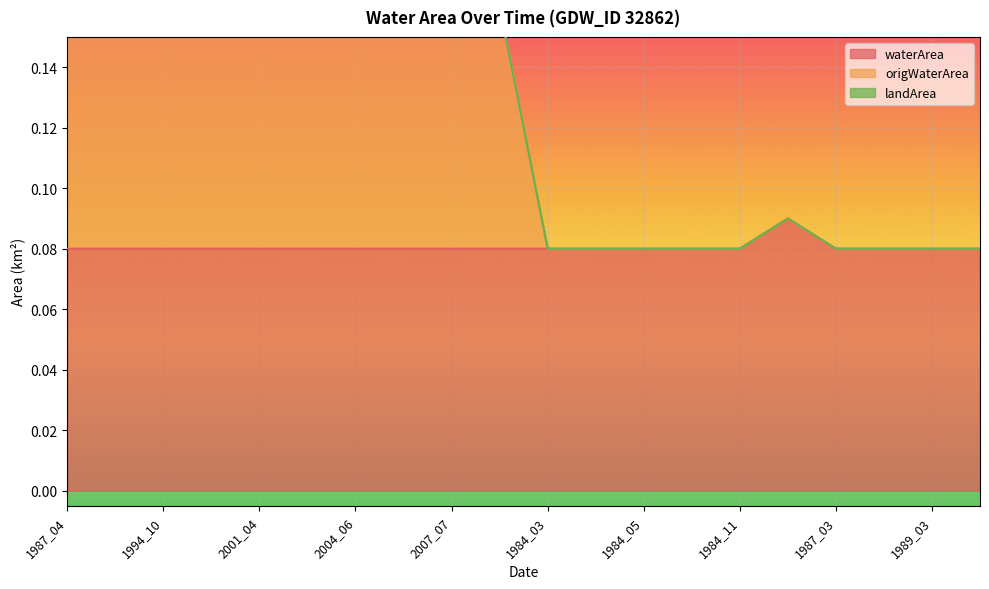

Count the origWaterArea values in the range 0 to 1.

20